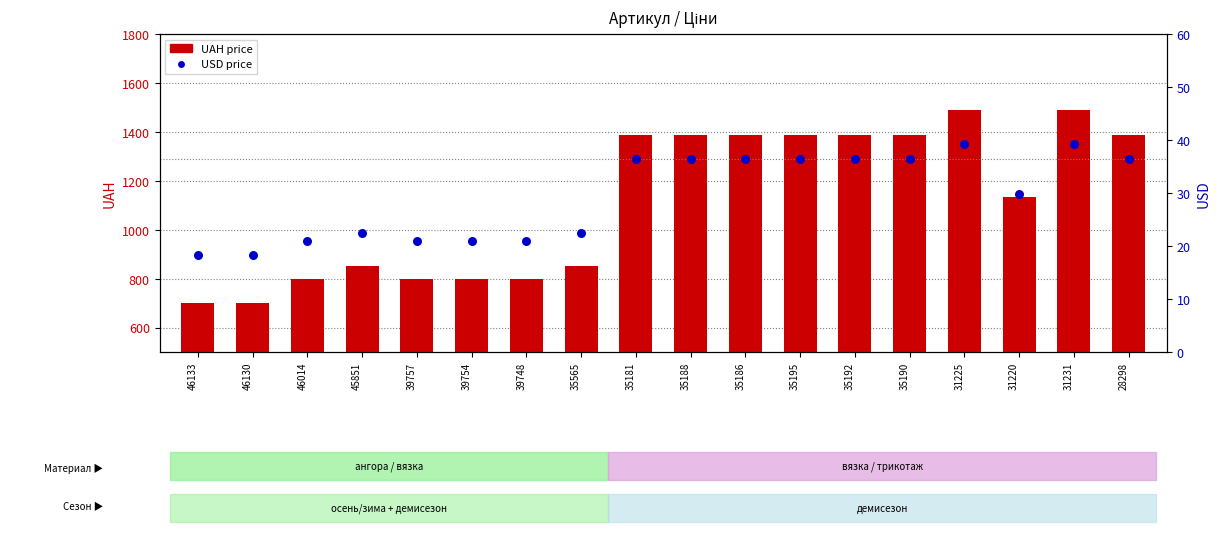

Is the value of USD price at 46014 greater than the value of UAH price at 46130?

No